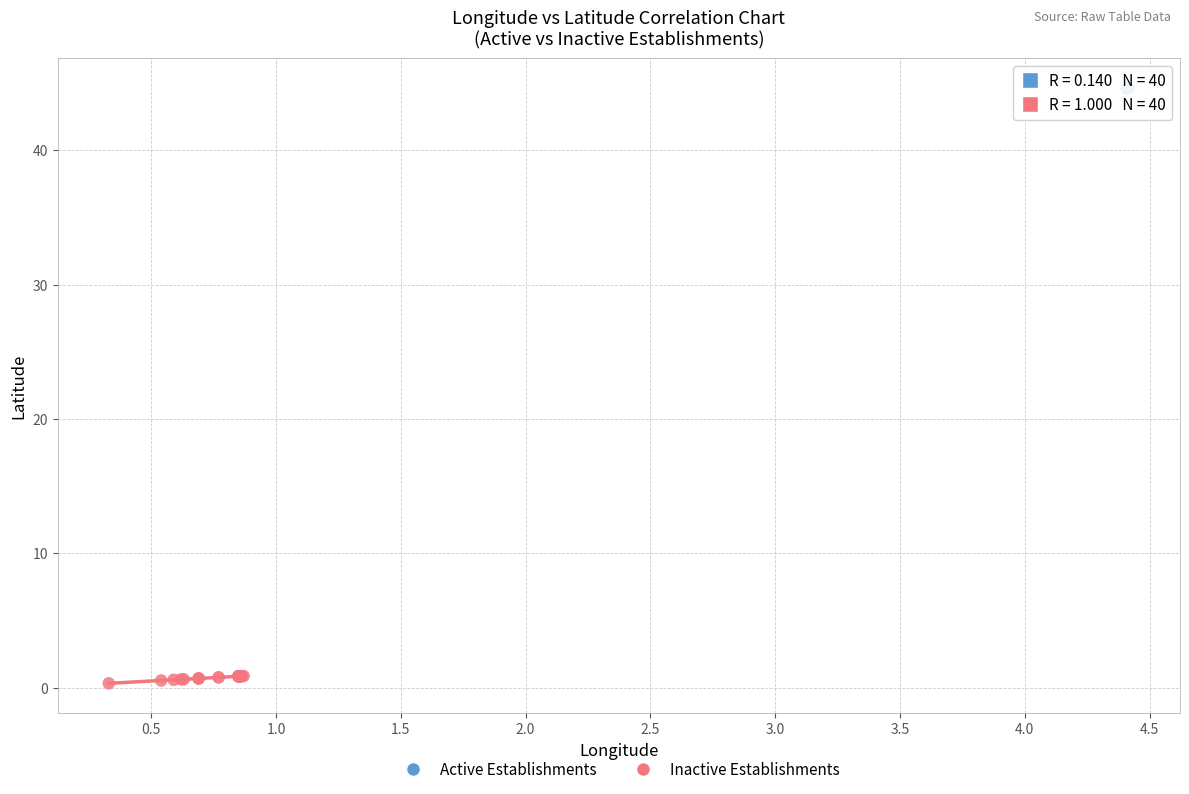

Which series reaches the maximum Y coordinate?

Active Establishments